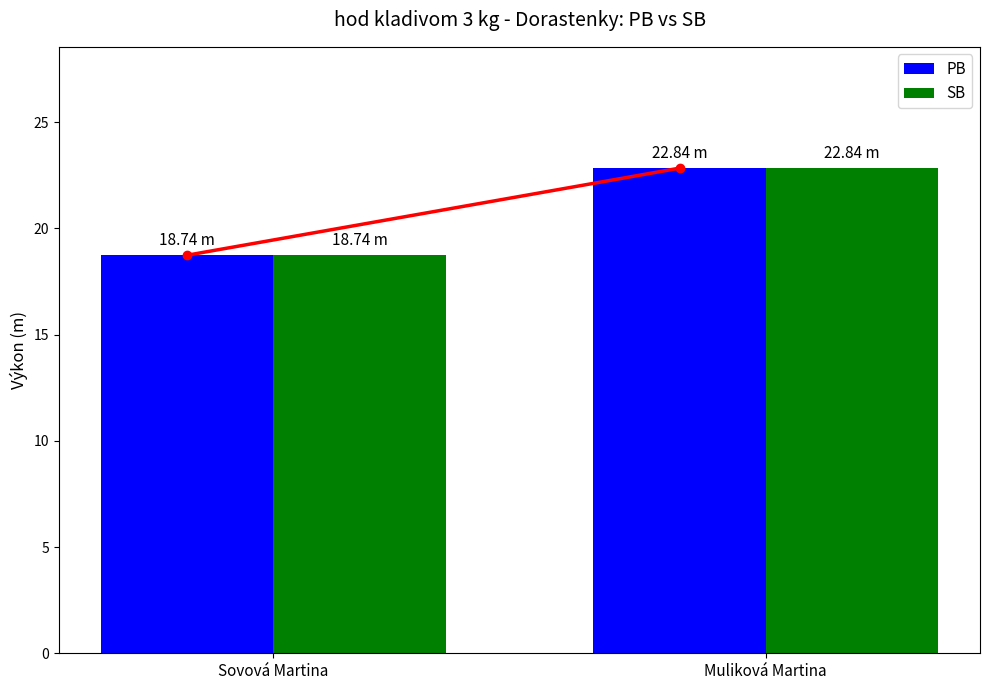

What is the total value across all series at Sovová Martina?

37.5